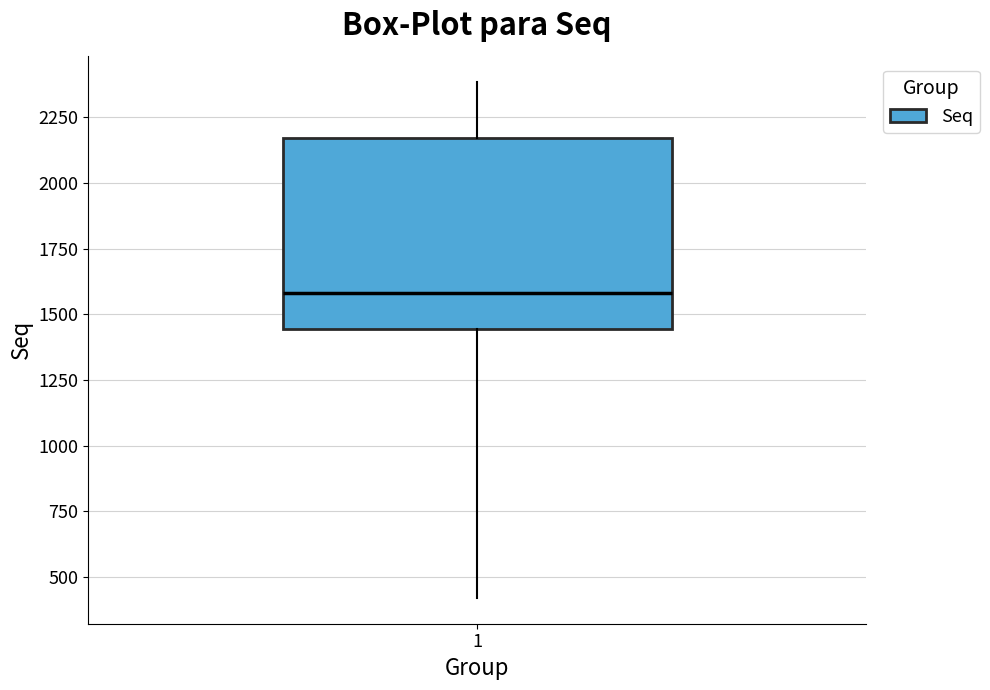

Where does the upper whisker of the box at x = 1 end on the y-axis? The values are not printed on the chart, so give them approximately, as read against the axis.

2400